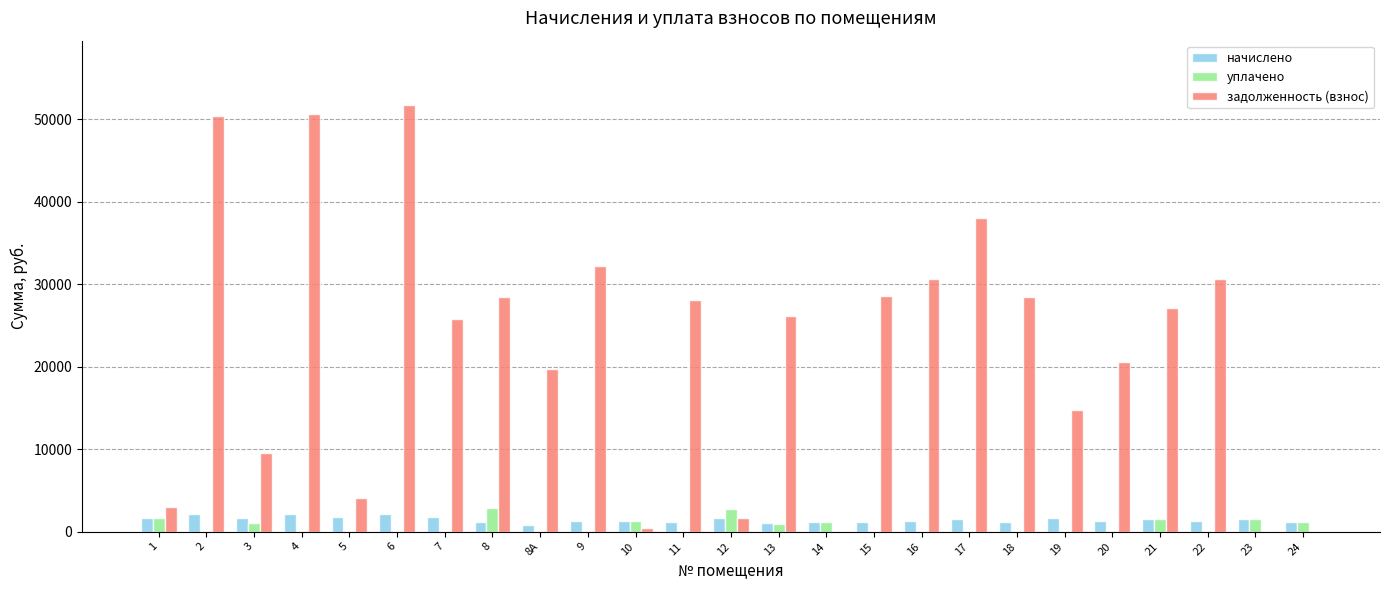

What is the sum of all уплачено values?

15935.7